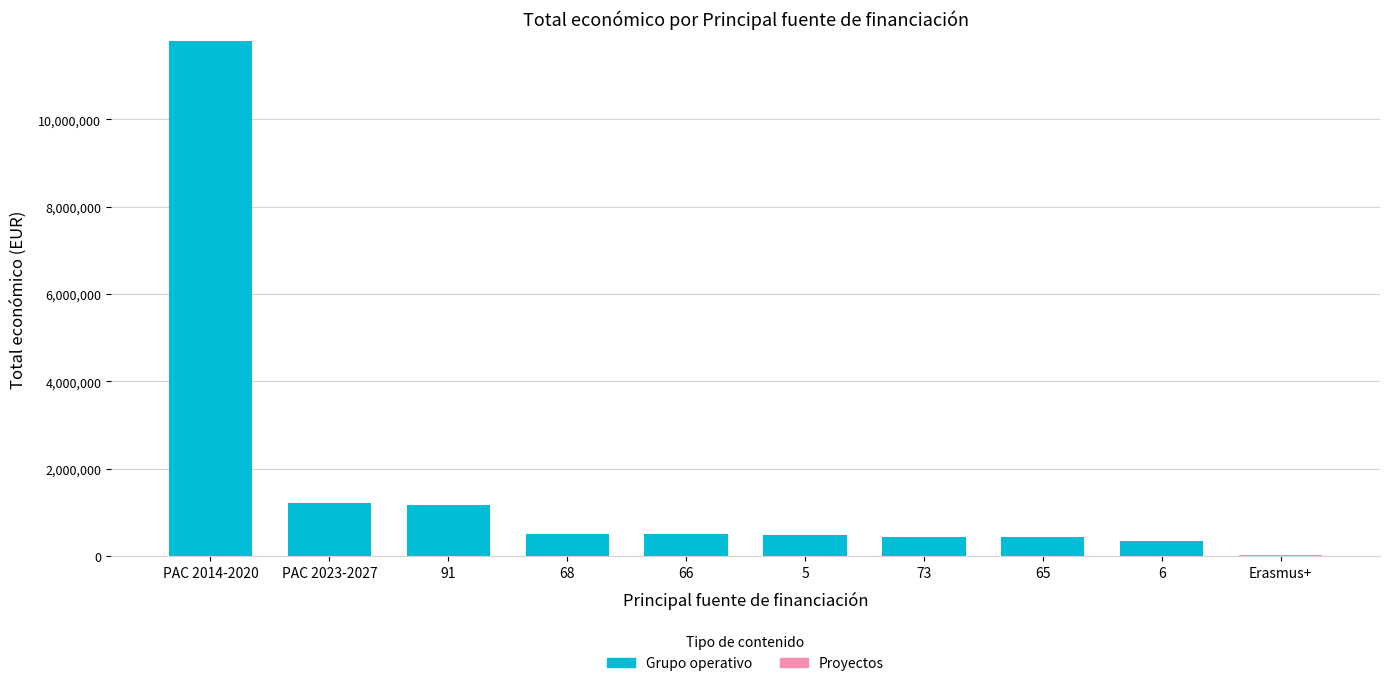

Are the bars grouped side by side (vs. stacked)?

No